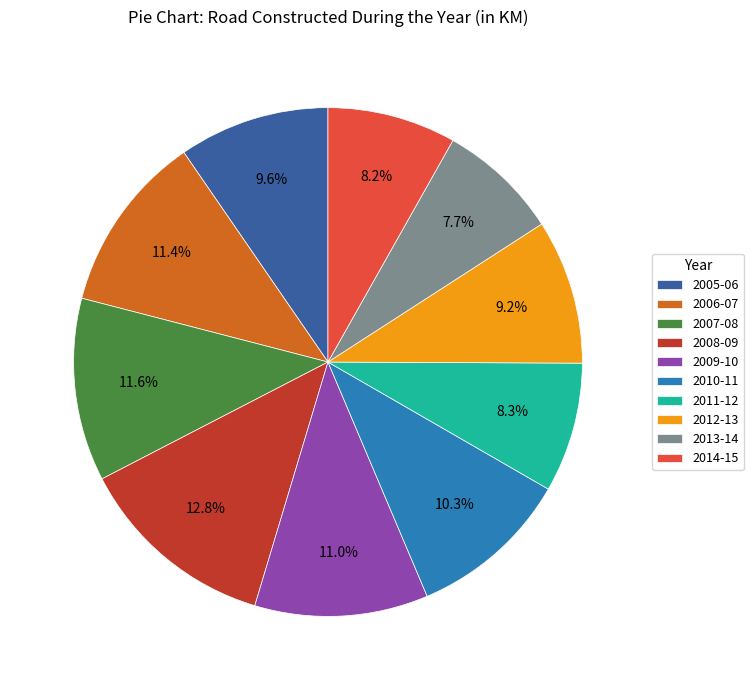

Which category has the biggest portion of the pie?

2008-09